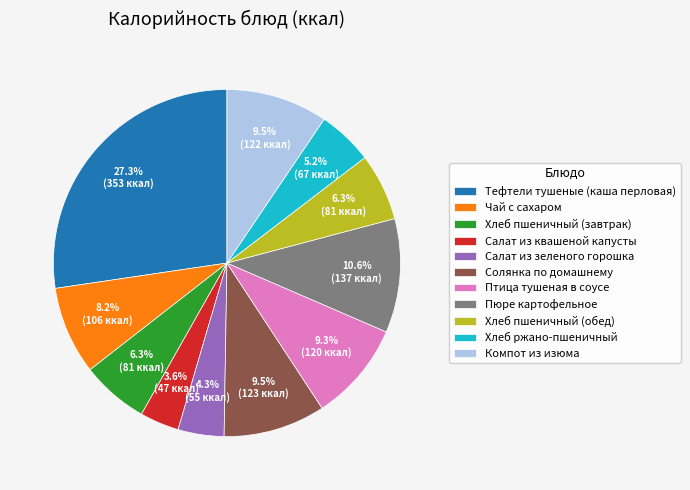

Which has a higher value, Пюре картофельное or Птица тушеная в соусе?

Пюре картофельное